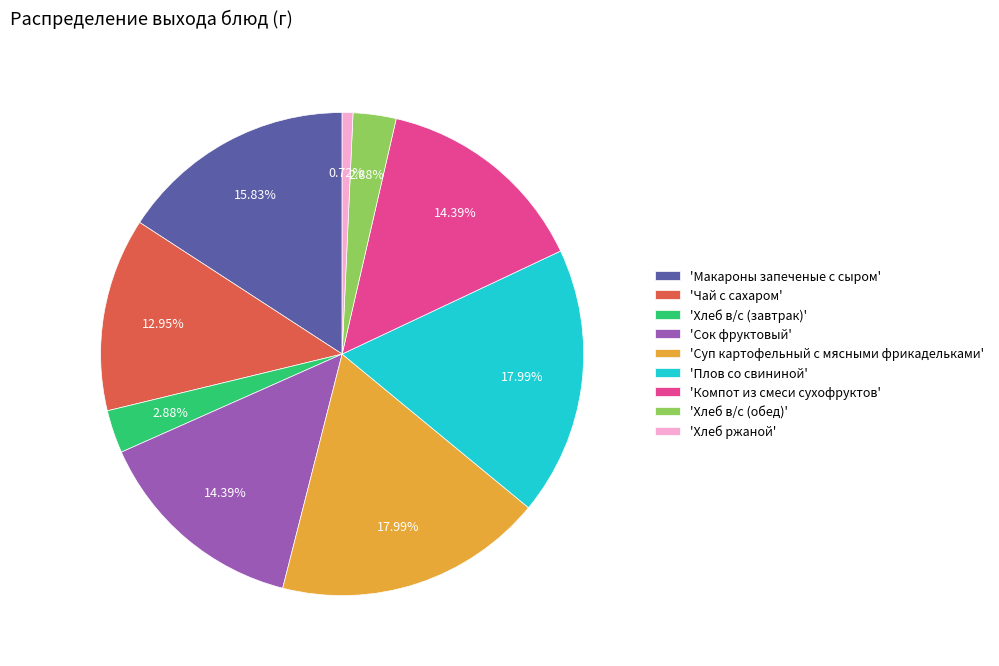

What is the smallest slice in the pie chart?

'Хлеб ржаной'